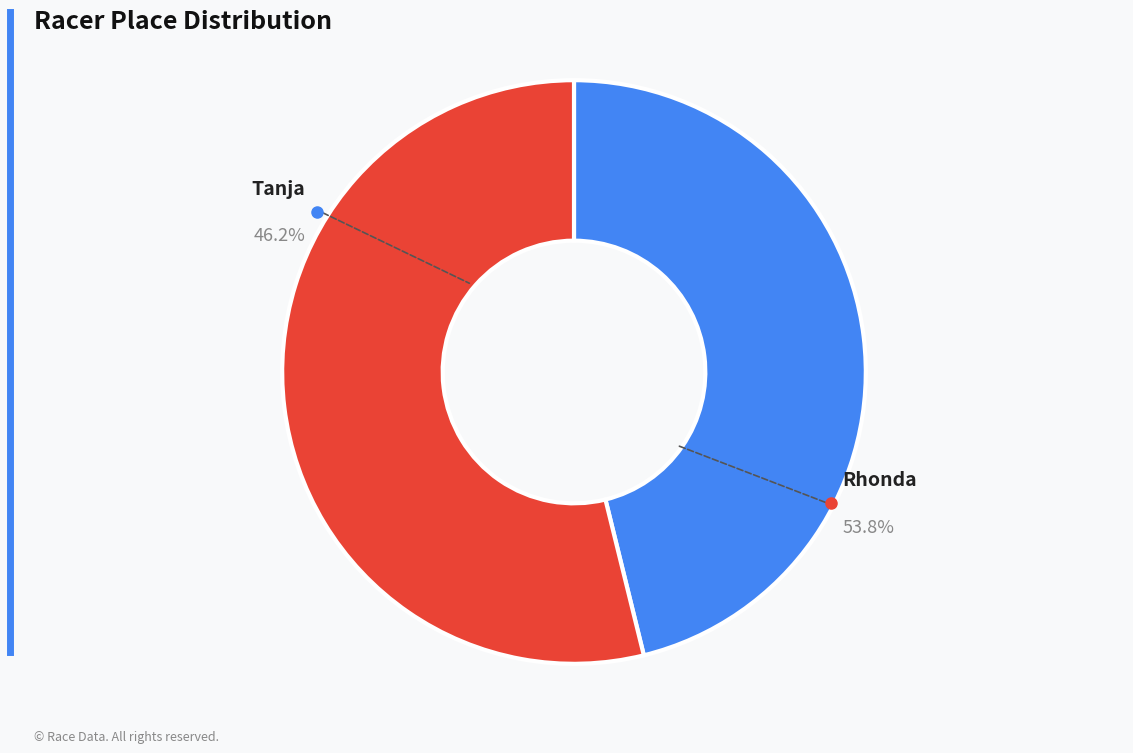

Is the sum of Rhonda and Tanja greater than half?

Yes